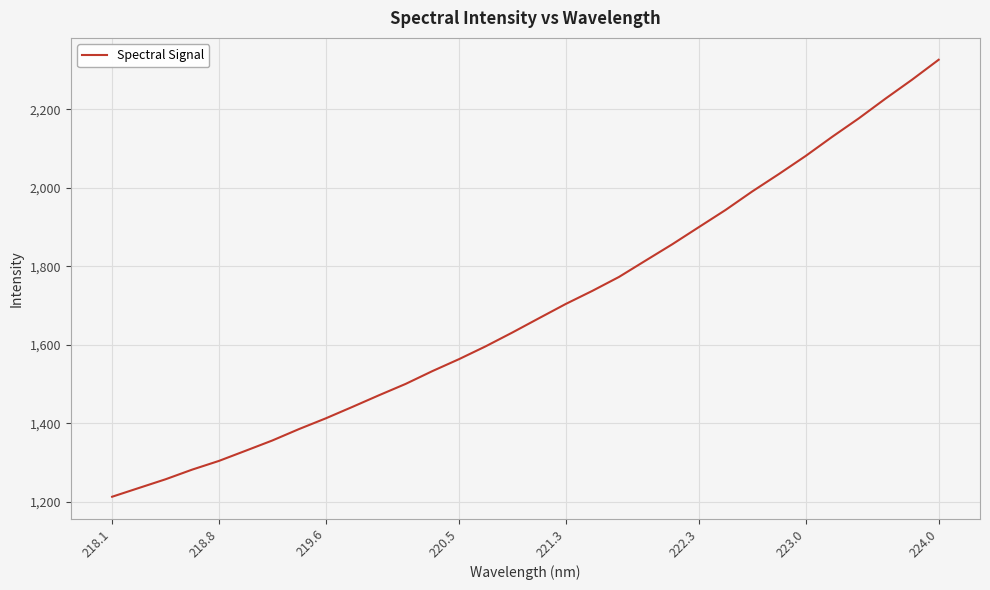

What is the smallest value displayed?

1213.2